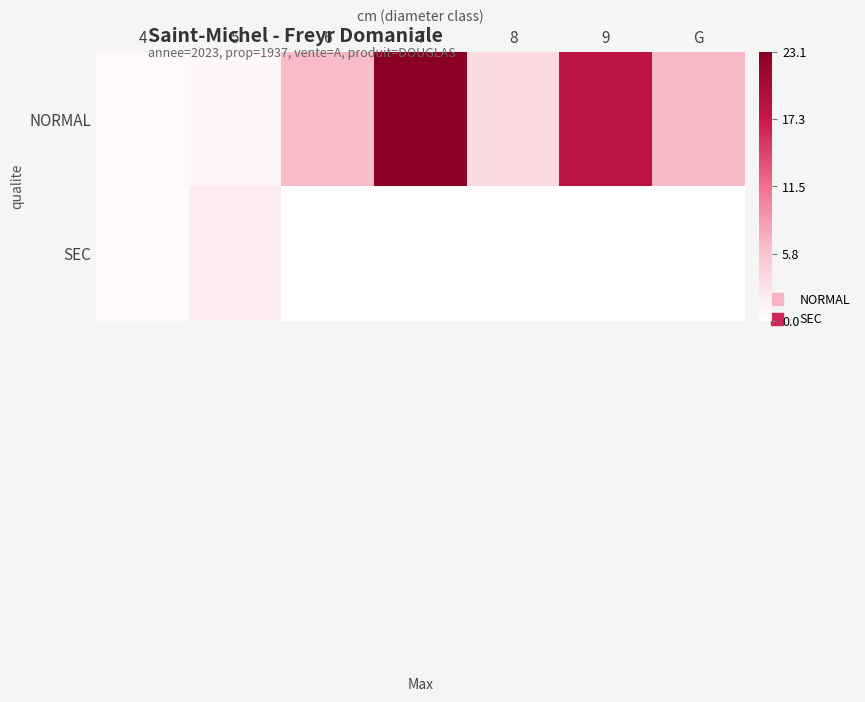

Reading right to left, what are all the values shown in this chart?

NORMAL: G=6.6	9=18.4	8=3.7	7=23.1	6=6.5	5=0.9	4=0.7
SEC: G=0.0	9=0.0	8=0.0	7=0.0	6=0.0	5=2.0	4=0.5